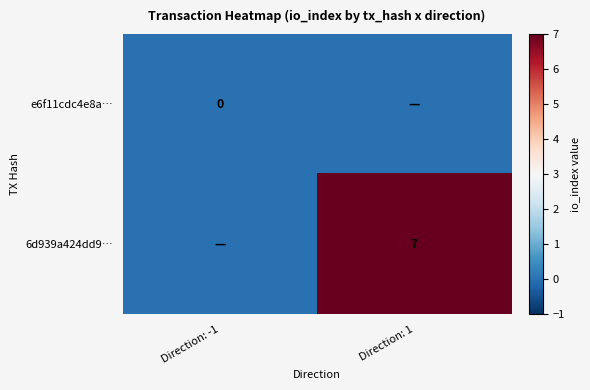

Is the value of e6f11cdc4e8a… at Direction: -1 greater than the value of 6d939a424dd9… at Direction: 1?

No